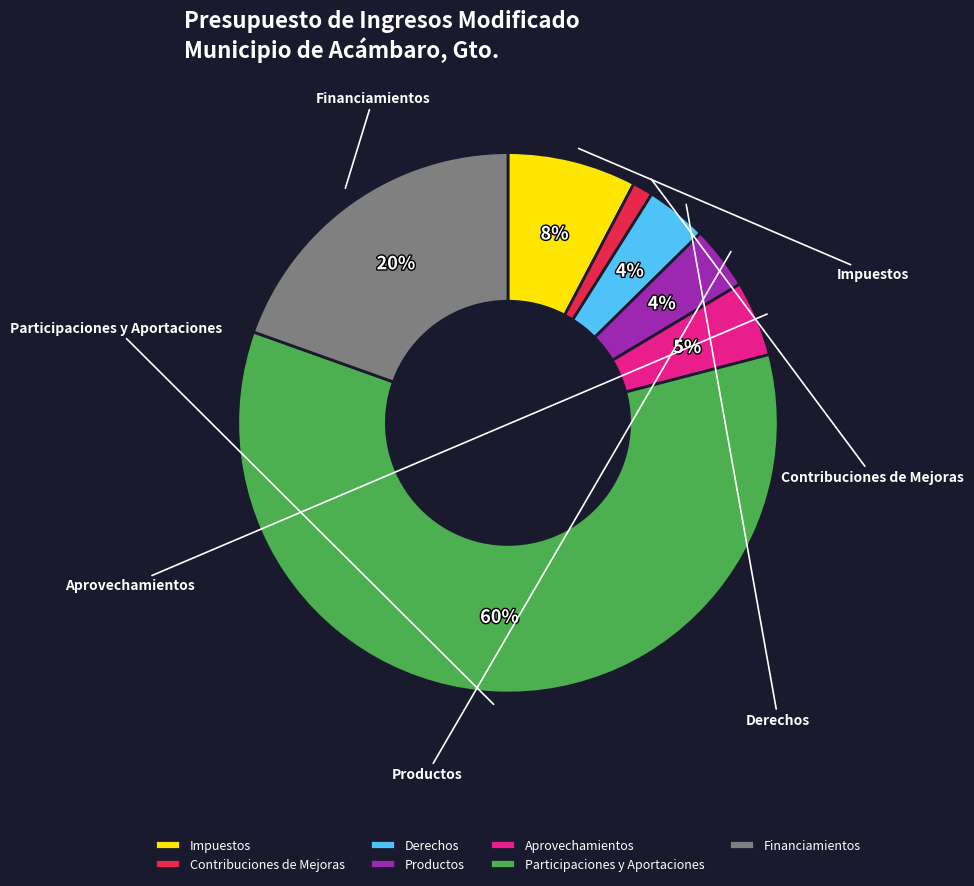

How many slices are in this pie chart?

7